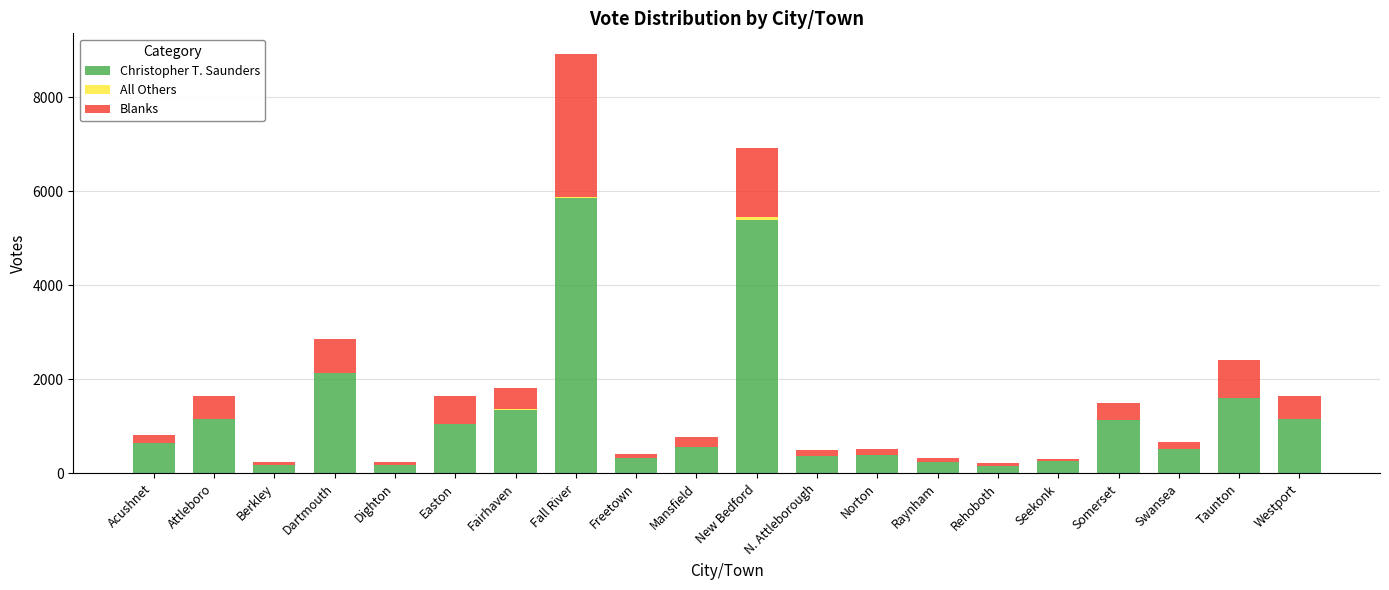

At which label does Christopher T. Saunders reach its peak?

Fall River